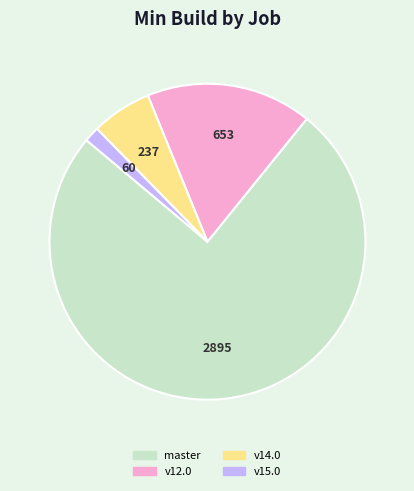

What is the majority slice?

master